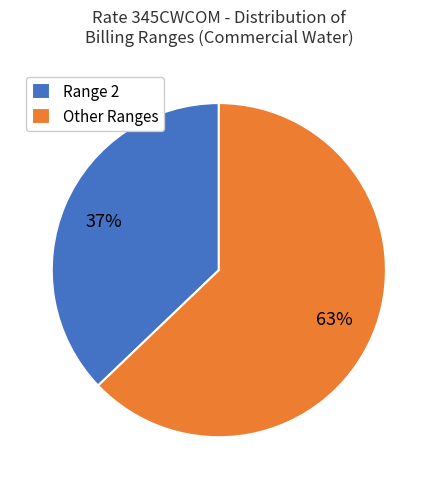

How many segments does this pie chart have?

2